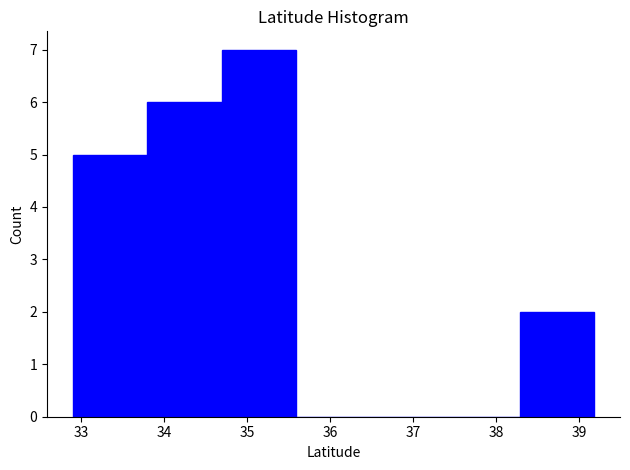

Reading left to right, transcribe this chart: for each bar, give the range it covers on the x-axis and its height. Neither the bar edges nor the heights are printed on the chart, so give them approximately, as read against the axes.

32.9 to 33.8: 5
33.8 to 34.7: 6
34.7 to 35.6: 7
35.6 to 36.5: 0
36.5 to 37.4: 0
37.4 to 38.3: 0
38.3 to 39.2: 2